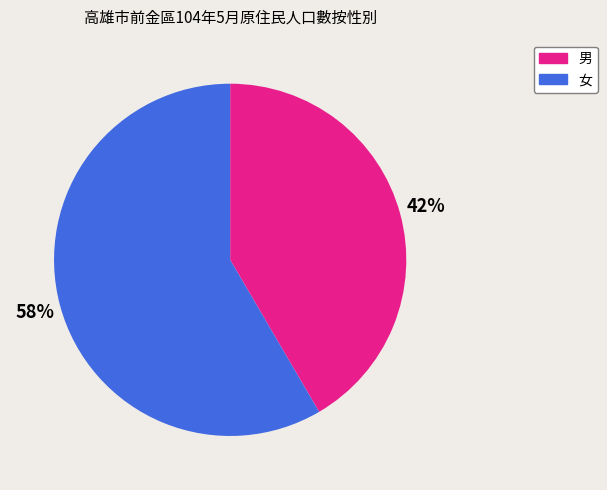

Is there any slice that represents more than half of the pie?

Yes